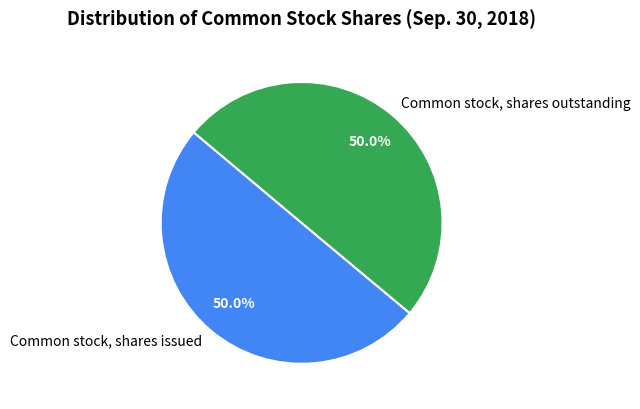

How many slices are in this pie chart?

2